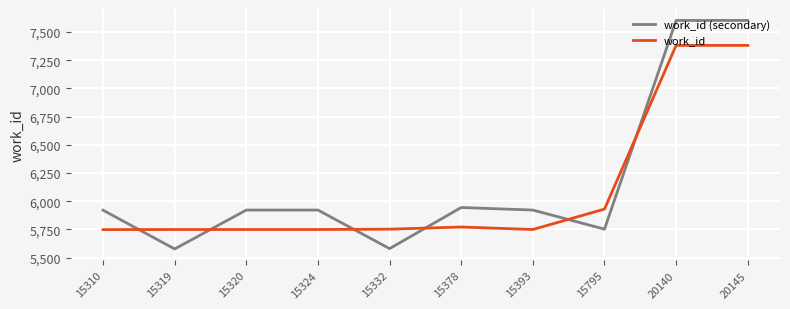

At which label is work_id closest to 6565?

15795